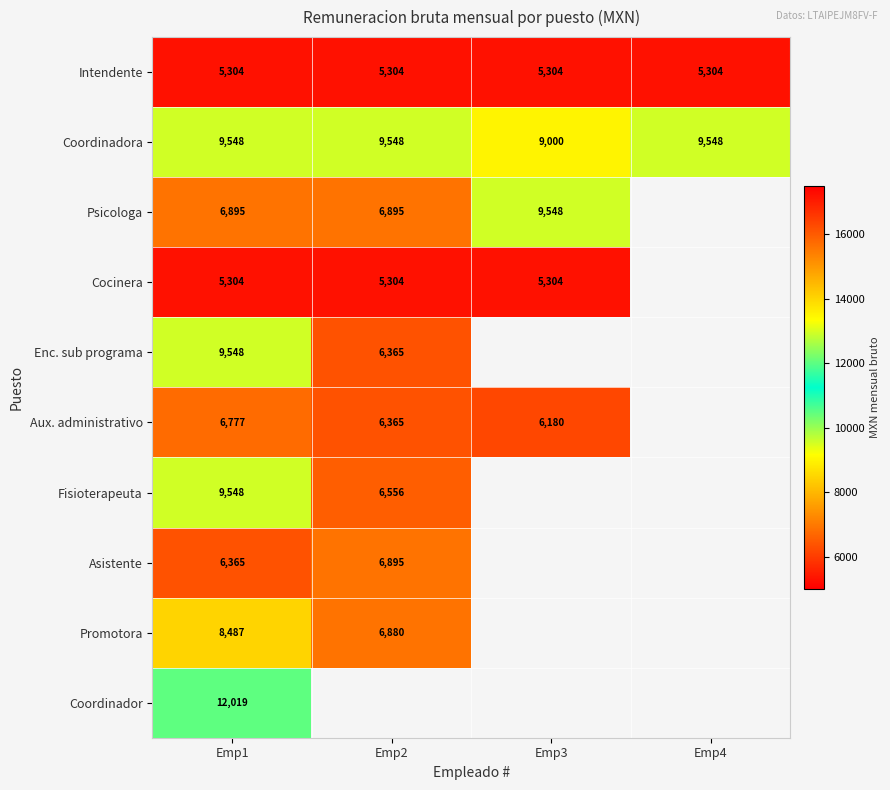

True or false: Psicologa has a value of 3537 at Emp2.

False